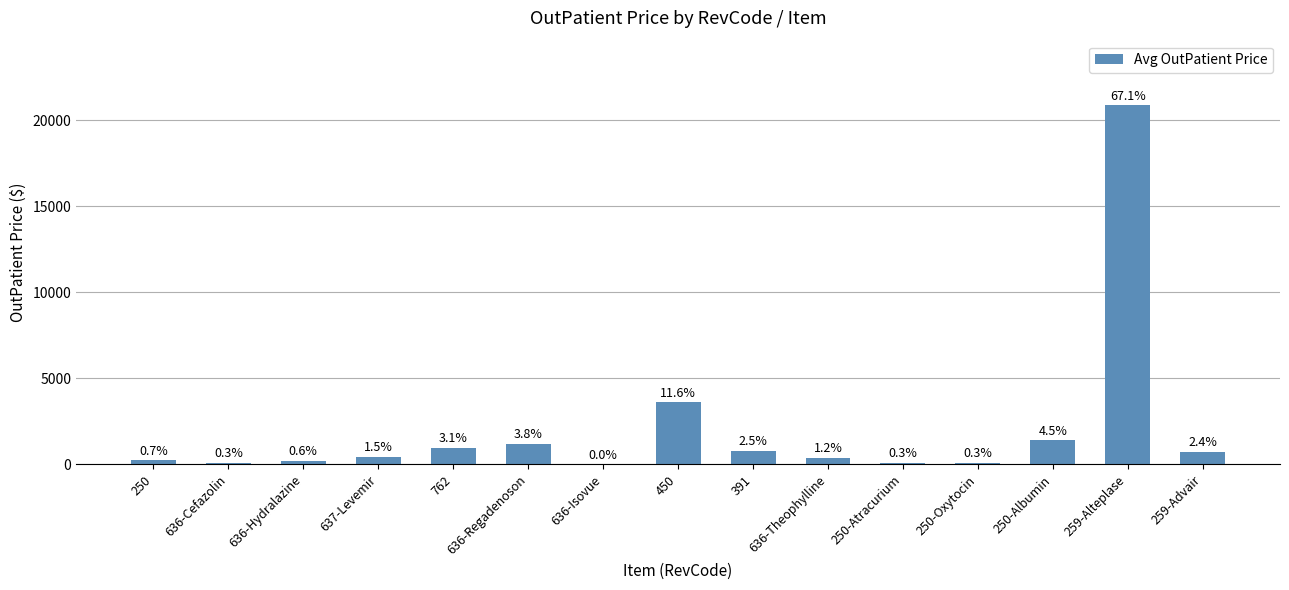

Are the bars horizontal?

No